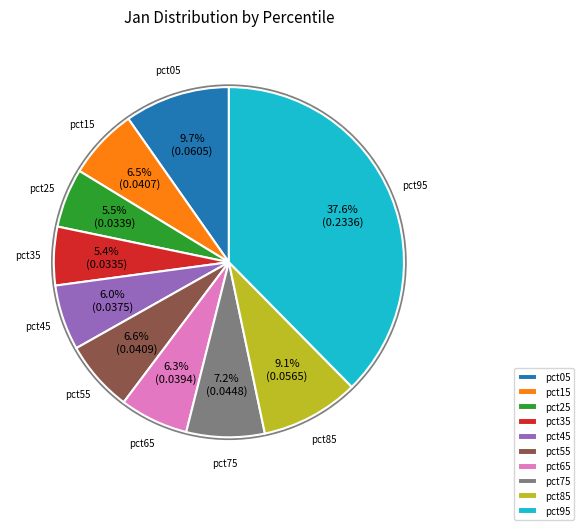

To the nearest percent, what is the difference between the largest and smallest slice percentages?

32%